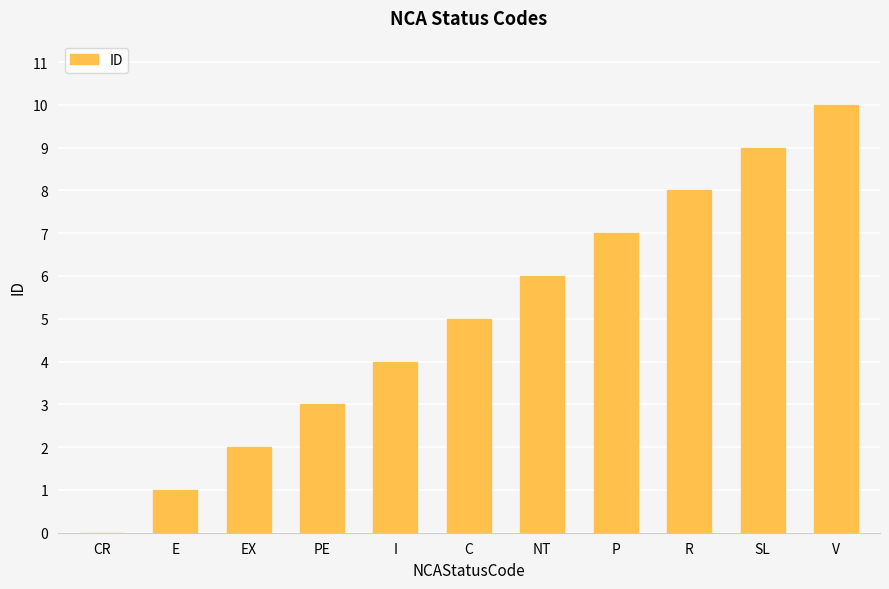

At which label is the value closest to 5?

C